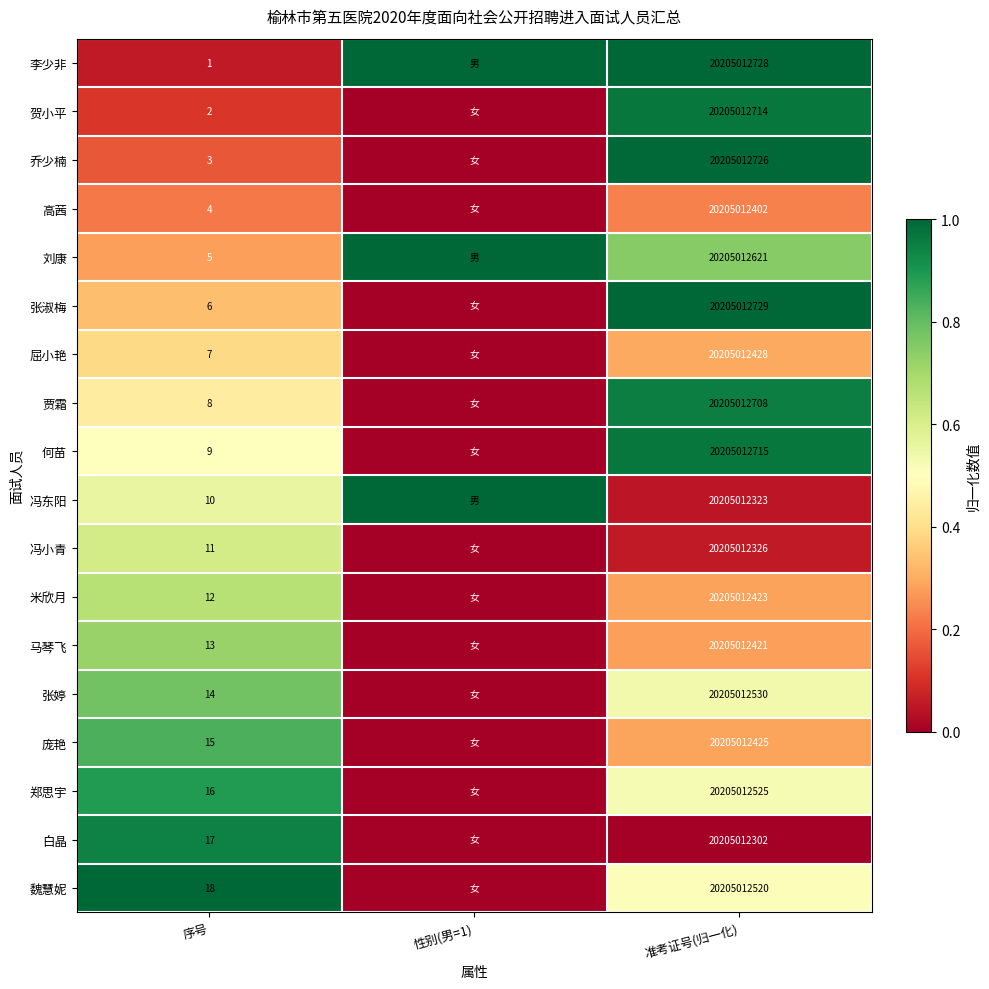

The 庞艳 series shows 20205012425 at 准考证号(归一化). True or false?

True